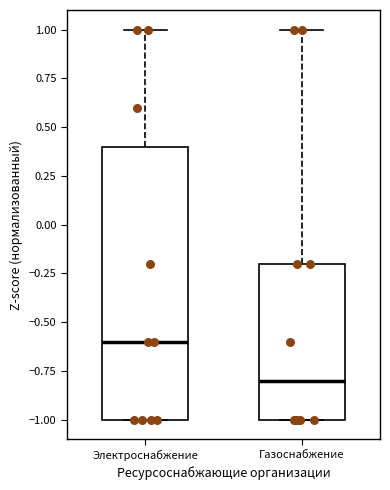

Reading left to right, read every box against the y-axis: the position of its median line, the range the box covers, and the ends of its whiskers. The values are not printed on the chart, so give them approximately, as read against the axis.

Электроснабжение: median -0.6, box -1.0 to 0.4, whiskers -1.0 to 1.0
Газоснабжение: median -0.8, box -1.0 to -0.2, whiskers -1.0 to 1.0